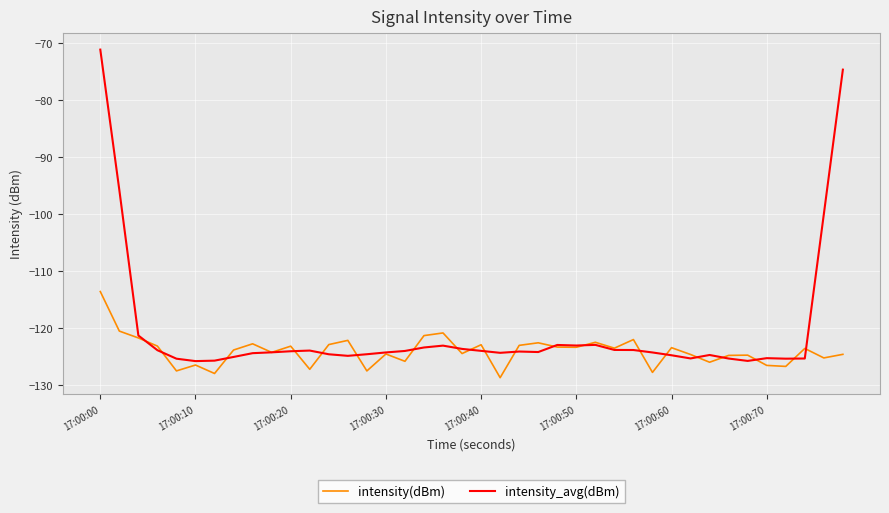

What is the highest value of the intensity_avg(dBm) series?

-71.2